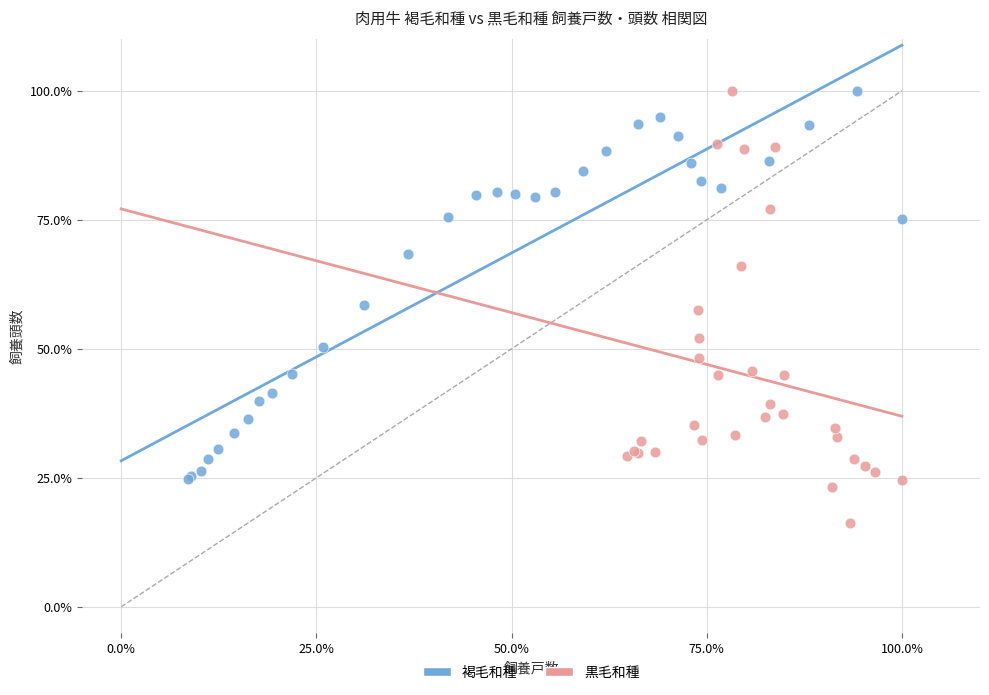

Which series reaches the minimum Y coordinate?

黒毛和種